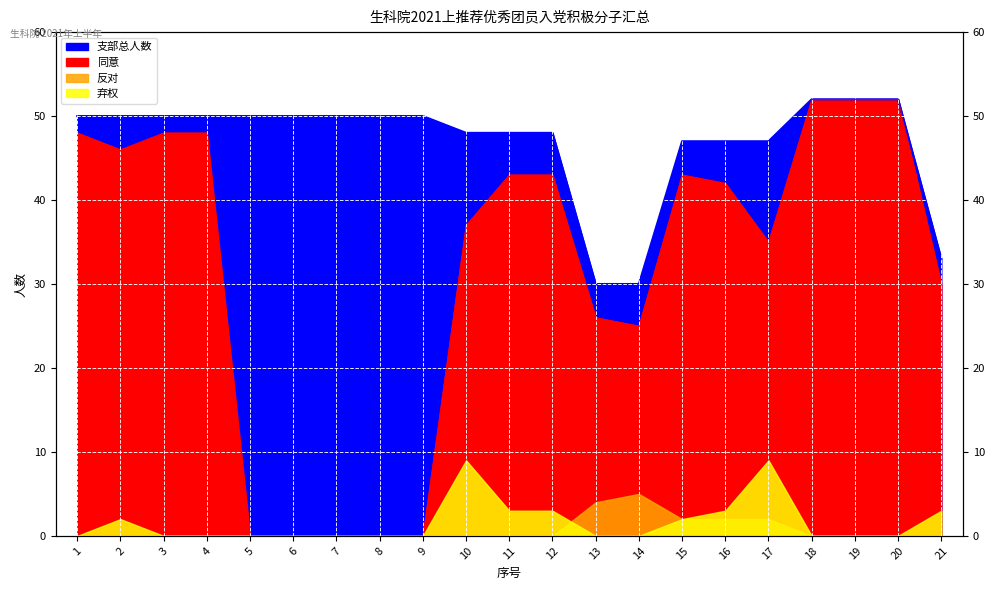

What is the approximate value of 同意 at 12, to the nearest 5?

45